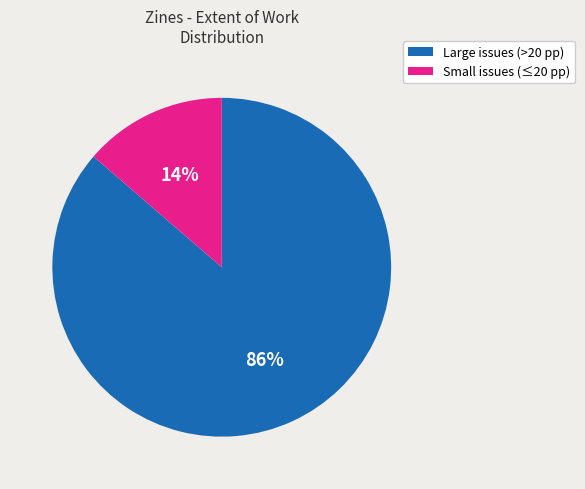

Count the number of slices in the pie.

2